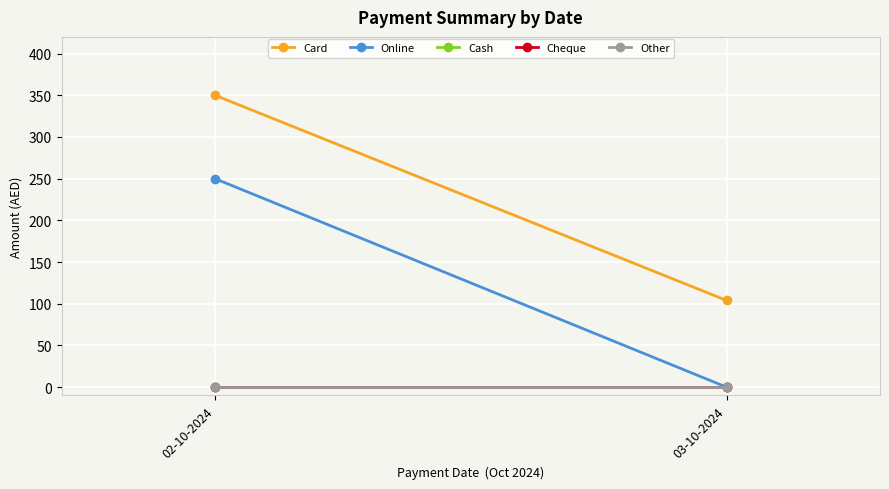

What is the difference between the highest and lowest values at 03-10-2024?

104